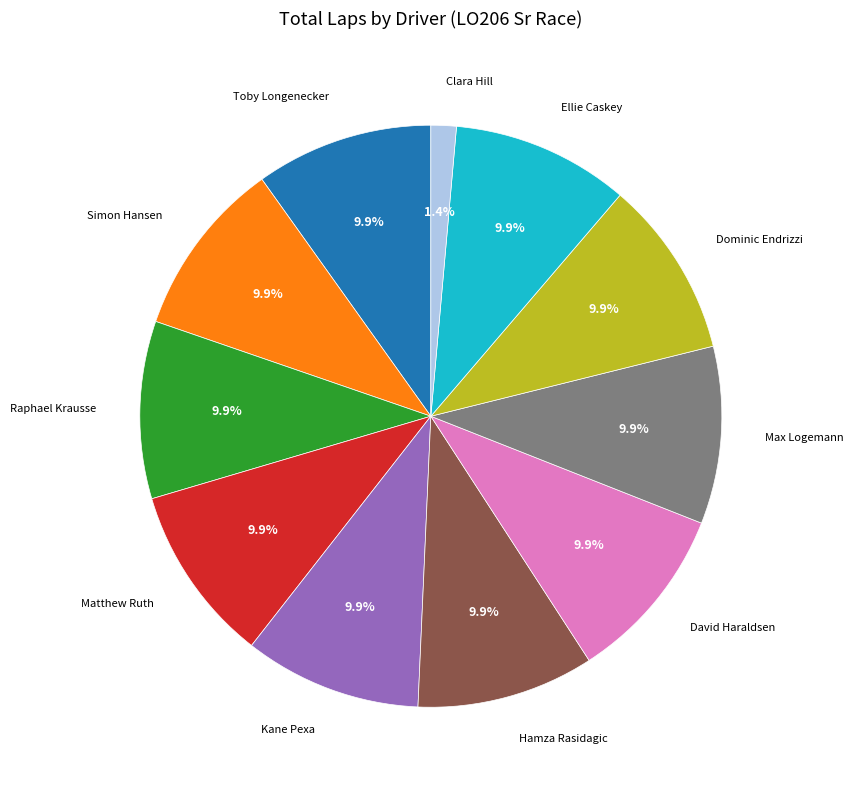

To the nearest percent, what is the average slice percentage?

9%